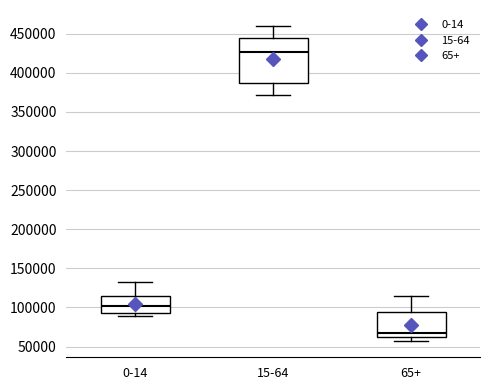

Reading left to right, transcribe this box plot: for each box, give where its median line is, the range the box spans, and where its two whiskers end, as read against the y-axis. The values are not printed on the chart, so give them approximately, as read against the axis.

0-14: median 100000, box 90000 to 115000, whiskers 90000 (just below the box's lower edge) to 130000
15-64: median 425000, box 385000 to 445000, whiskers 370000 to 460000
65+: median 65000, box 60000 to 95000, whiskers 55000 to 115000